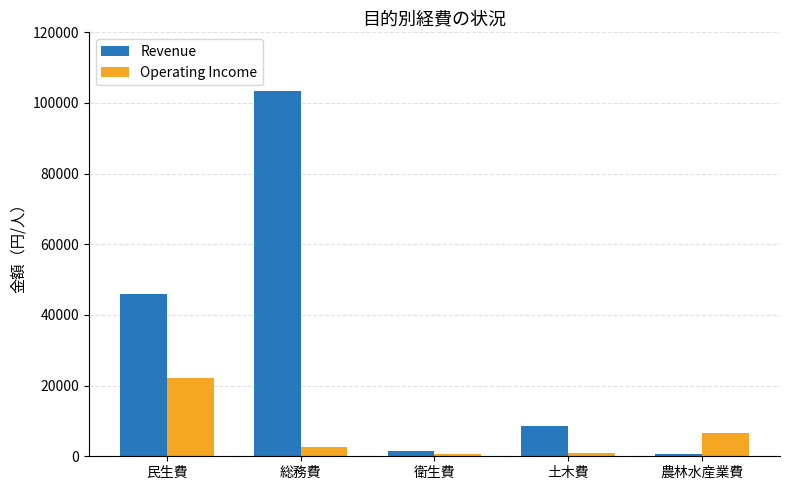

What position from the left is 衛生費?

3